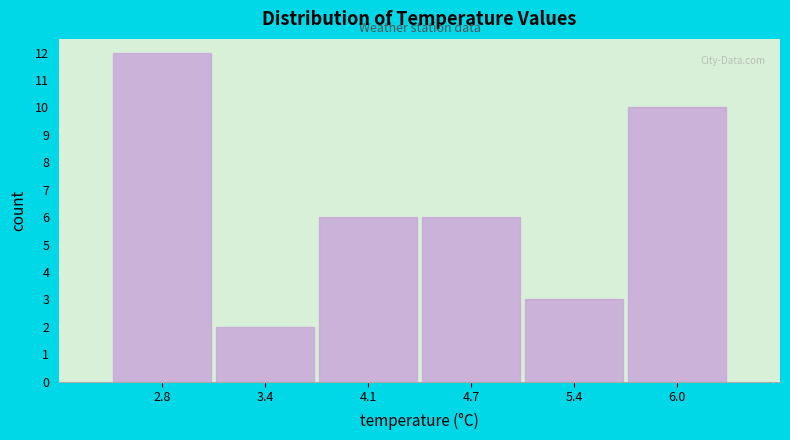

Reading left to right, transcribe all the data shown in this chart.

2.8=12	3.4=2	4.1=6	4.7=6	5.4=3	6.0=10